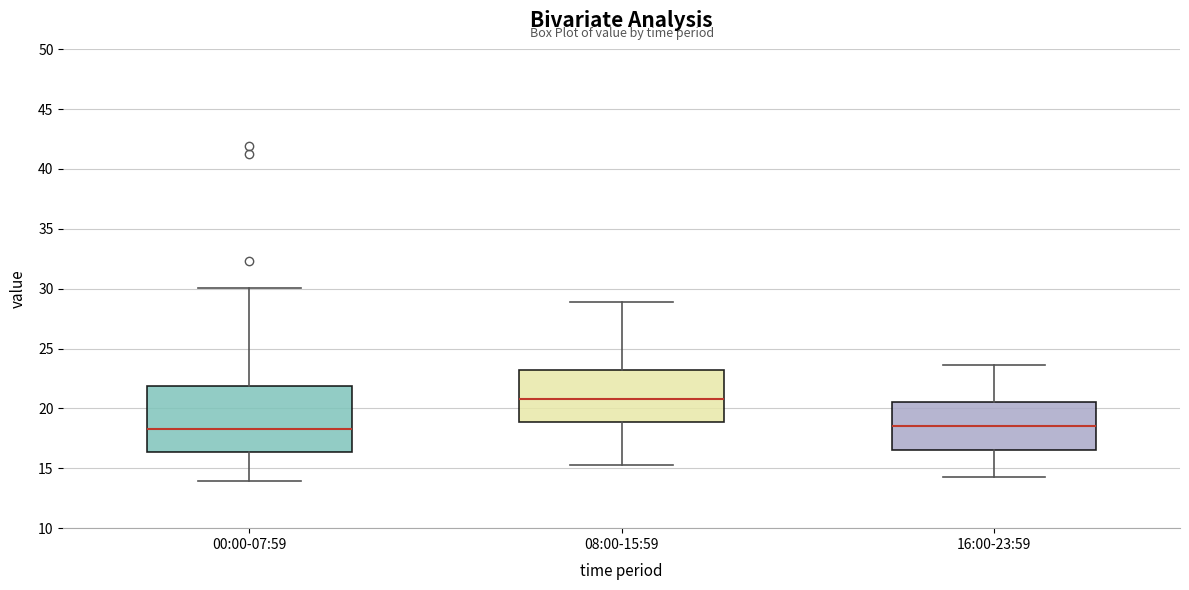

Reading left to right, read every box against the y-axis: the position of its median line, the range the box covers, and the ends of its whiskers. The values are not printed on the chart, so give them approximately, as read against the axis.

00:00-07:59: median 18.5, box 16.5 to 22.0, whiskers 14.0 to 30.0
08:00-15:59: median 21.0, box 19.0 to 23.0, whiskers 15.5 to 29.0
16:00-23:59: median 18.5, box 16.5 to 20.5, whiskers 14.5 to 23.5